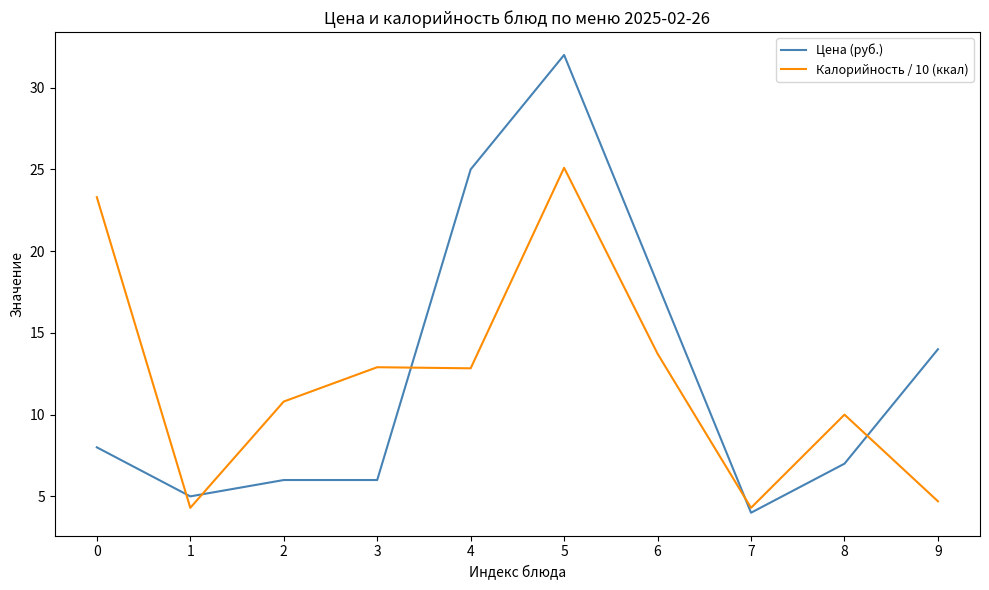

Count the number of data series in this chart.

2